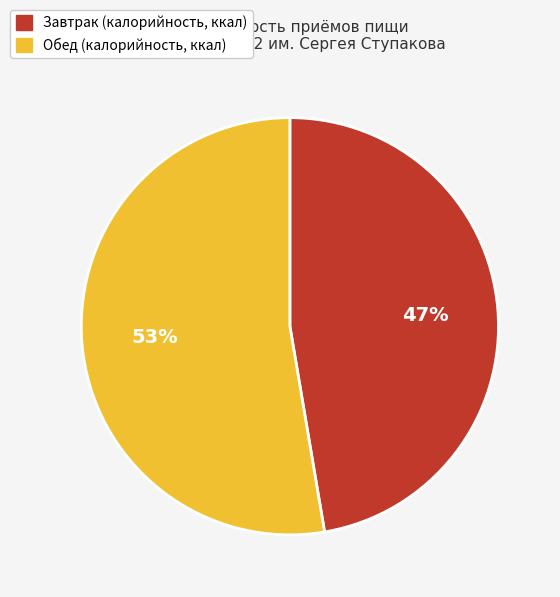

Do Завтрак and Обед together represent more than half of the pie?

Yes